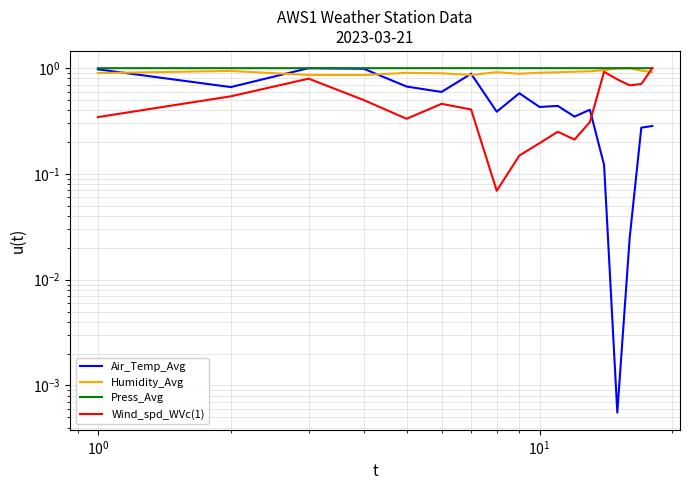

How many times do Press_Avg and Humidity_Avg cross each other?

2